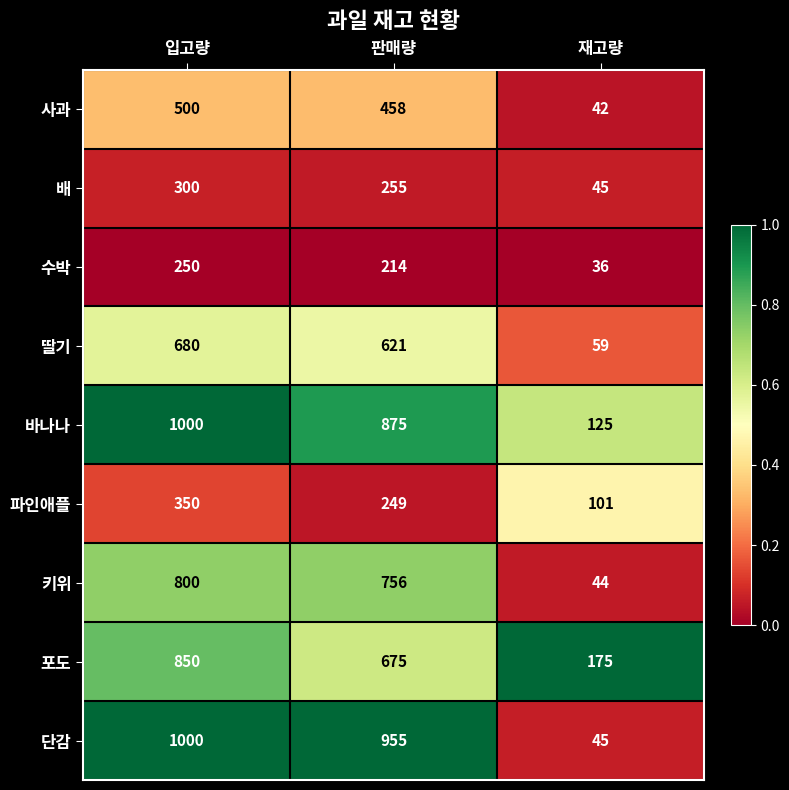

At which category does the chart reach its minimum across all series?

재고량